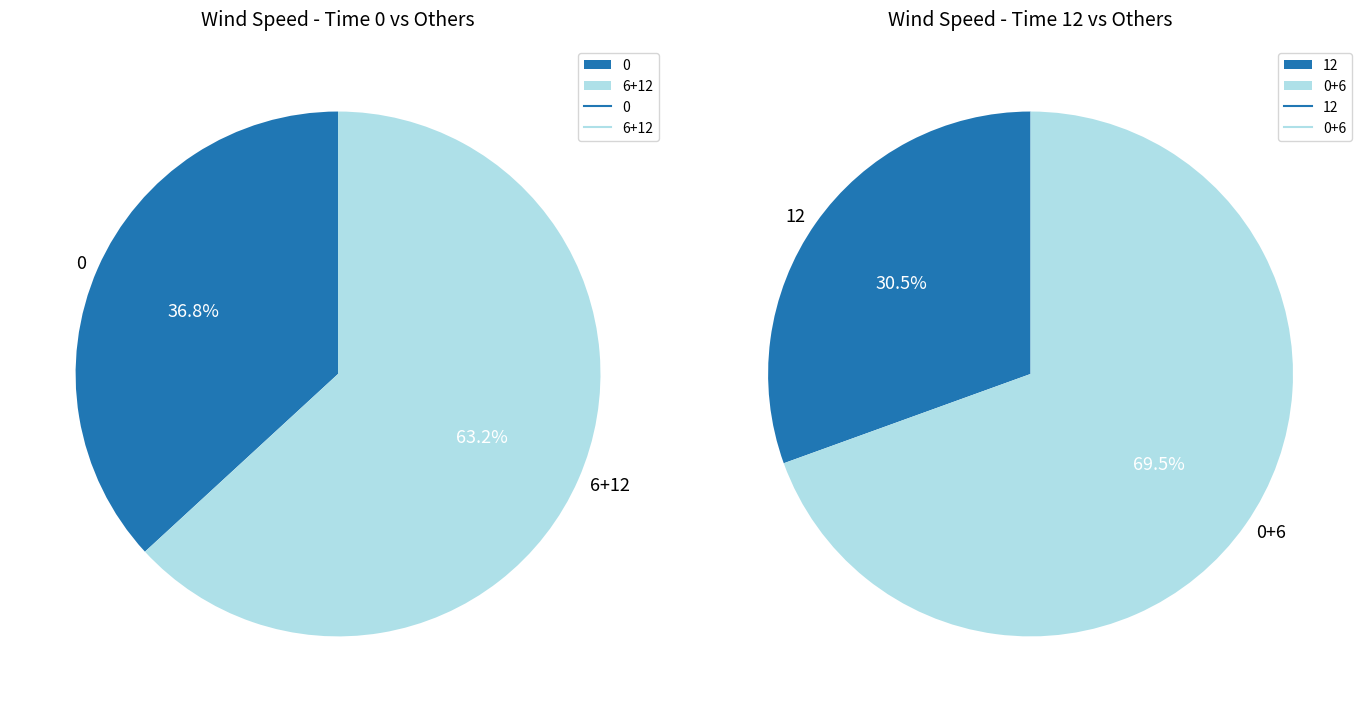

Do 12 and 6 together represent more than half of the pie?

Yes